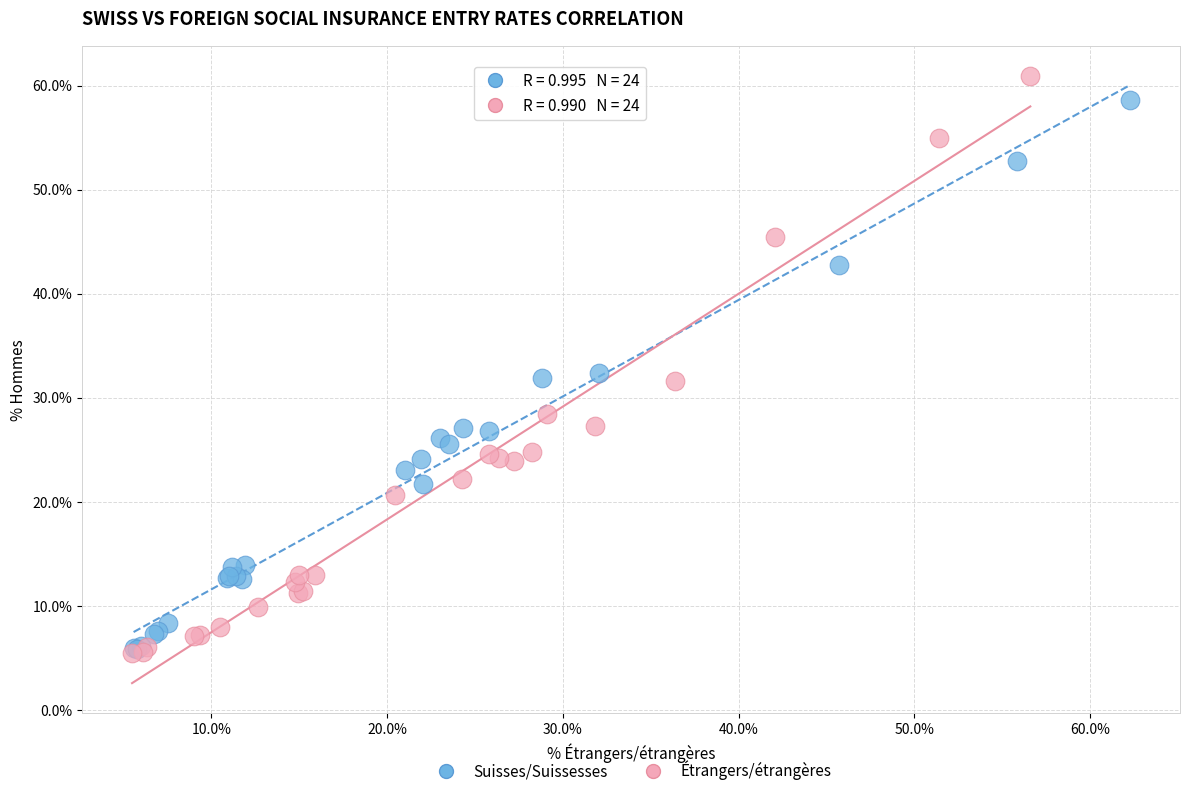

Which series has the largest Y range (max minus min)?

Étrangers/étrangères